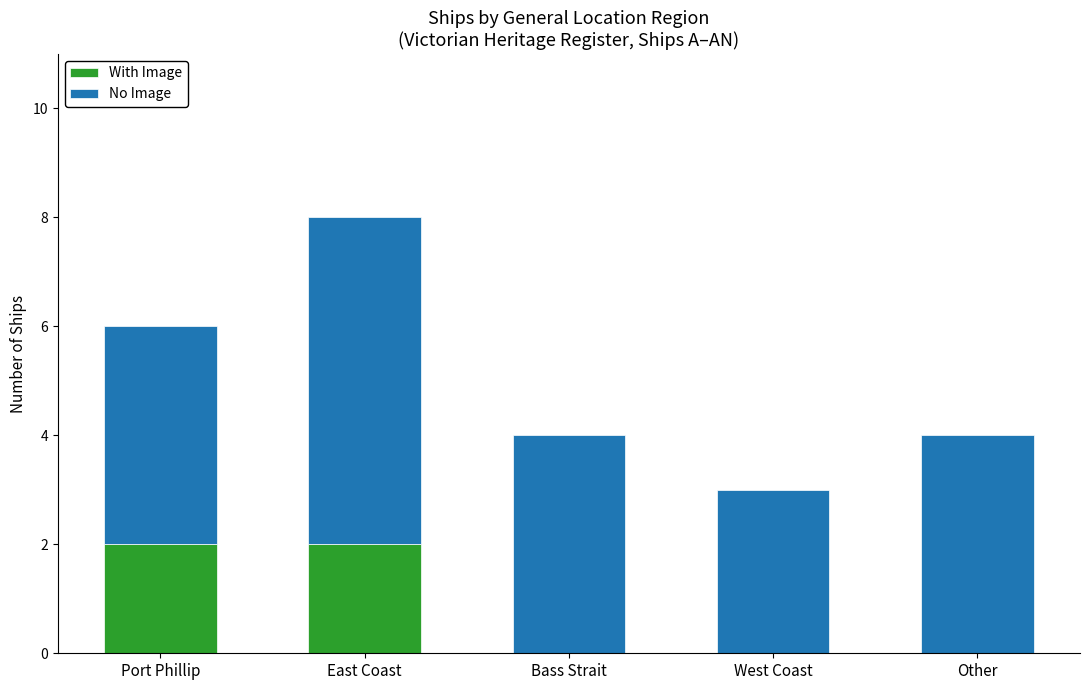

The With Image series shows 1 at Other. True or false?

False